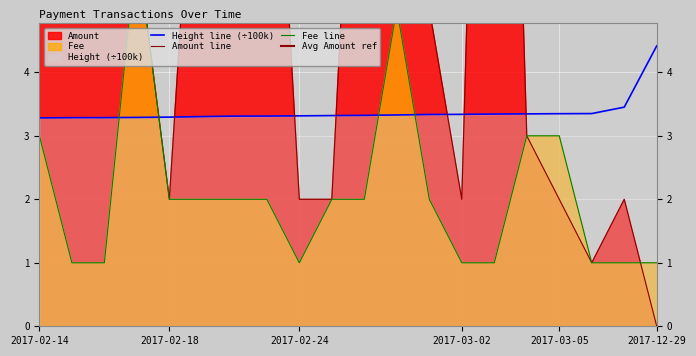

What is the average value of the Amount series?

6.1